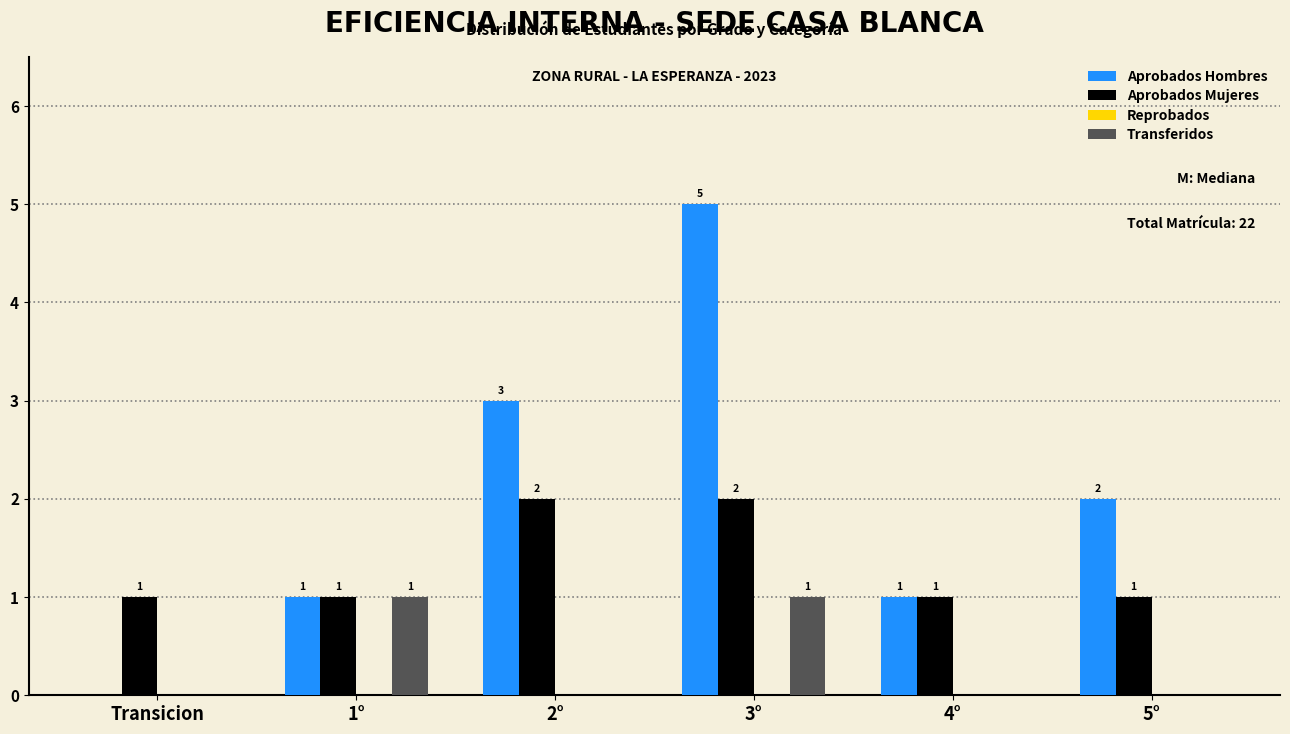

Reading right to left, extract all data points from this chart.

Aprobados Hombres: 5°=2	4°=1	3°=5	2°=3	1°=1	Transicion=0
Aprobados Mujeres: 5°=1	4°=1	3°=2	2°=2	1°=1	Transicion=1
Transferidos: 5°=0	4°=0	3°=1	2°=0	1°=1	Transicion=0